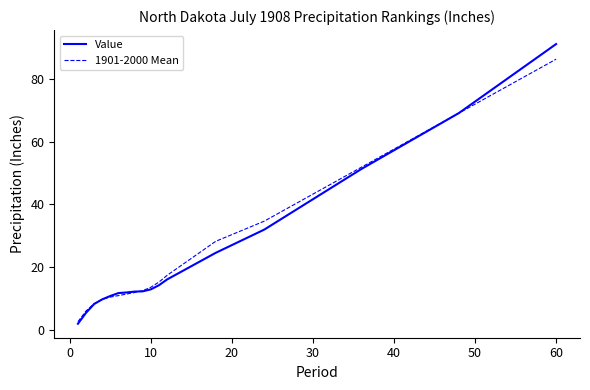

List the series in order of their peak value, highest first.

Value, 1901-2000 Mean